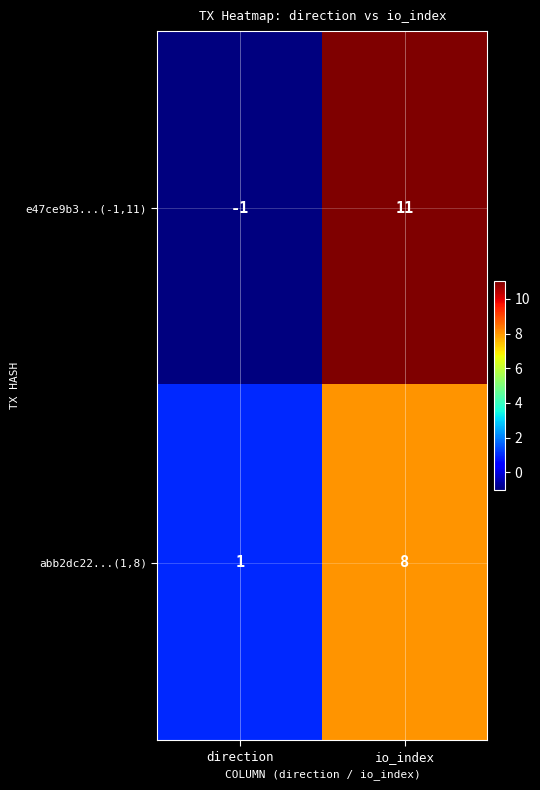

List the series in order of their peak value, highest first.

e47ce9b3...(-1,11), abb2dc22...(1,8)